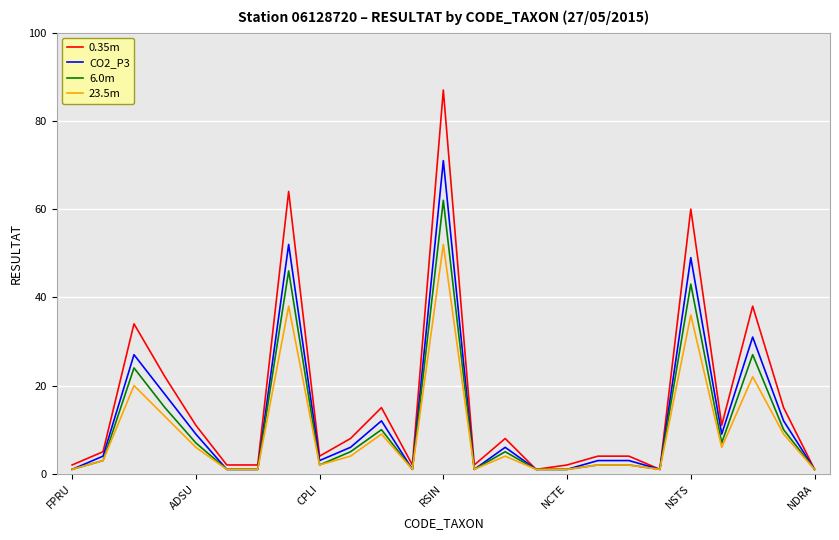

Rank the series by their maximum value, from lowest to highest.

23.5m, 6.0m, CO2_P3, 0.35m